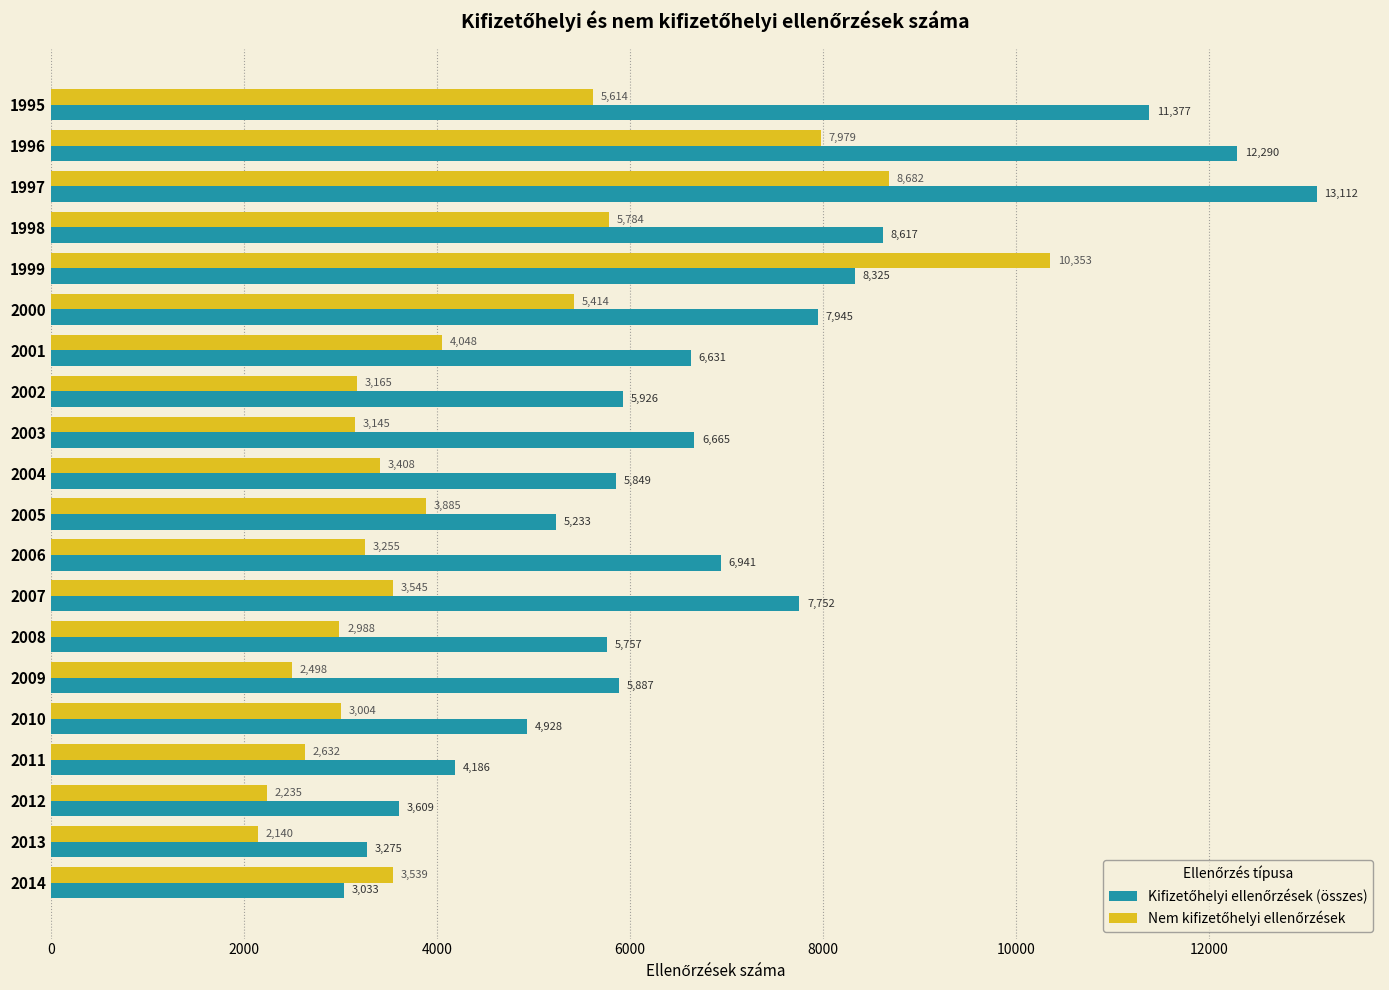

What is the smallest value displayed?

2140